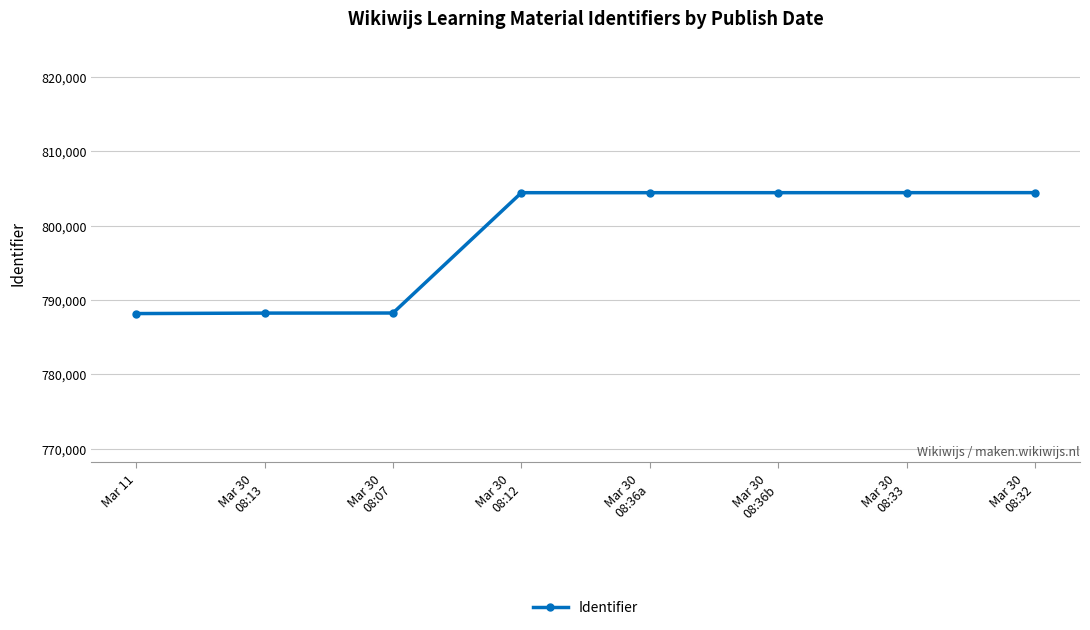

What is the difference between the values at Mar 30
08:13 and Mar 30
08:12?

16182